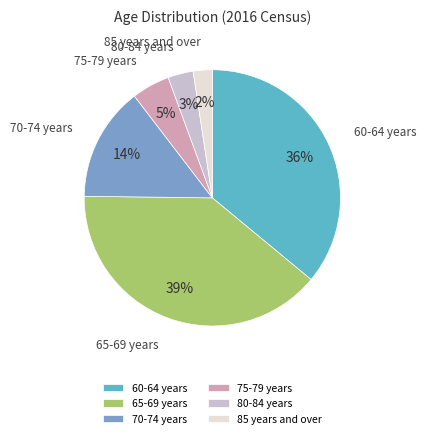

Is the sum of 80-84 years and 65-69 years greater than half?

No